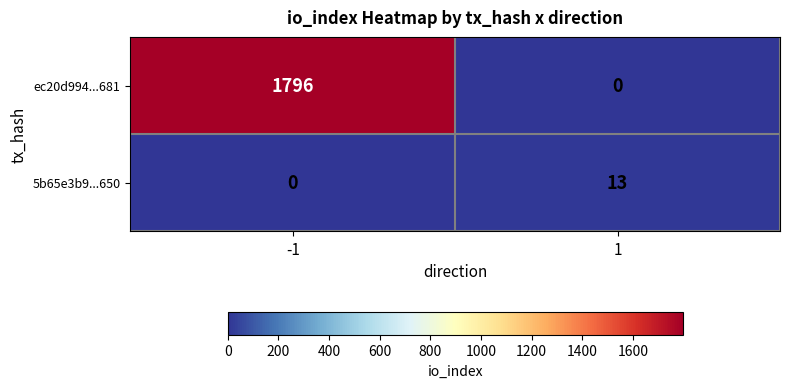

List the series in order of their peak value, lowest first.

5b65e3b9...650, ec20d994...681